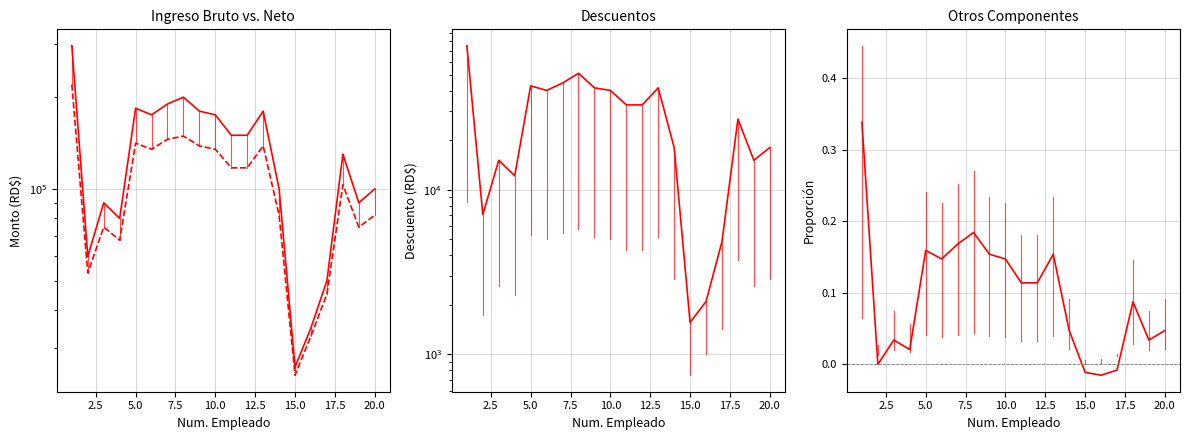

What is the difference between the maximum and minimum values in the INGRESO BRUTO series?

269000.0